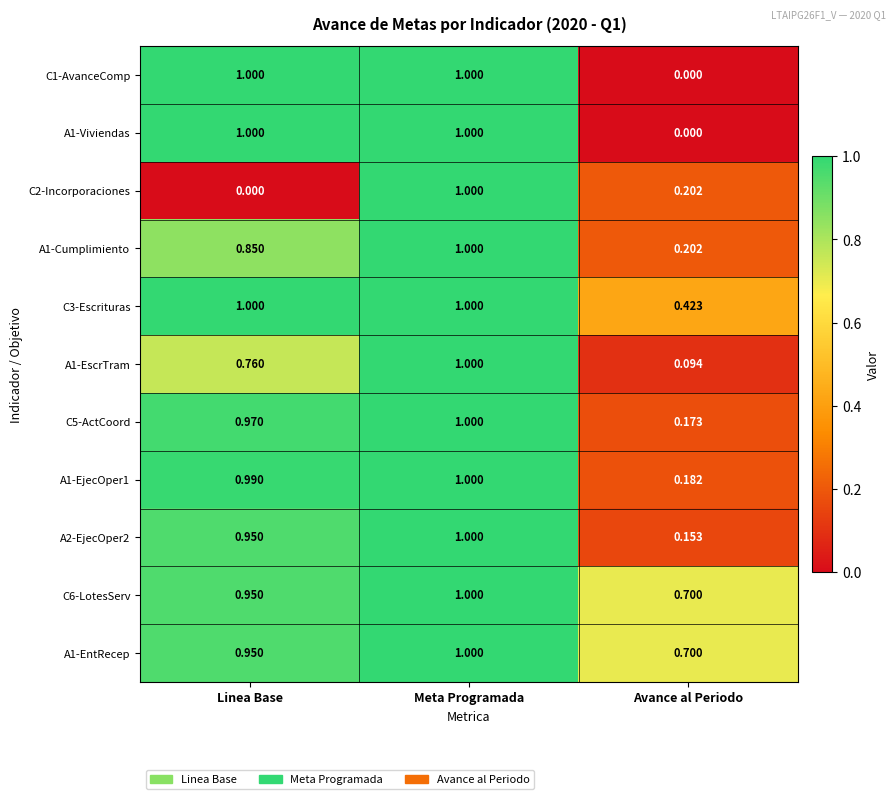

Rank the categories by C5-ActCoord value from highest to lowest.

Meta Programada, Linea Base, Avance al Periodo